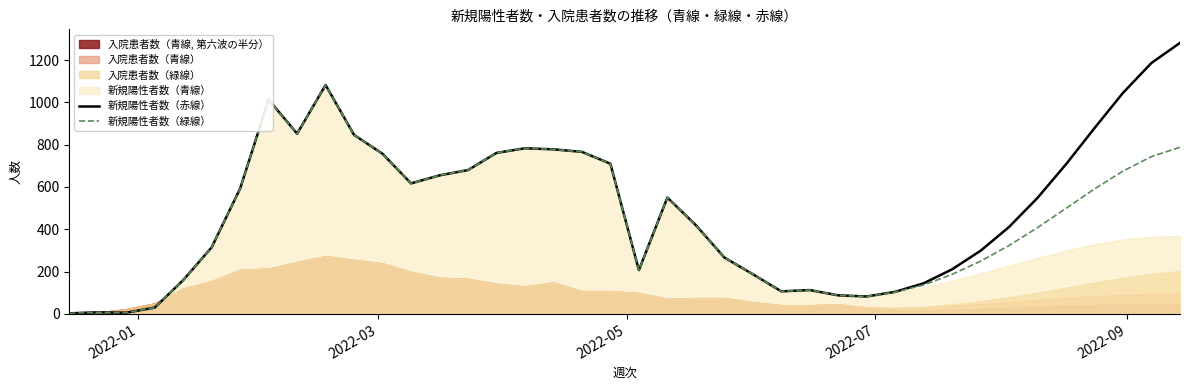

How many data points in 新規陽性者数（緑線） are above 499?

20